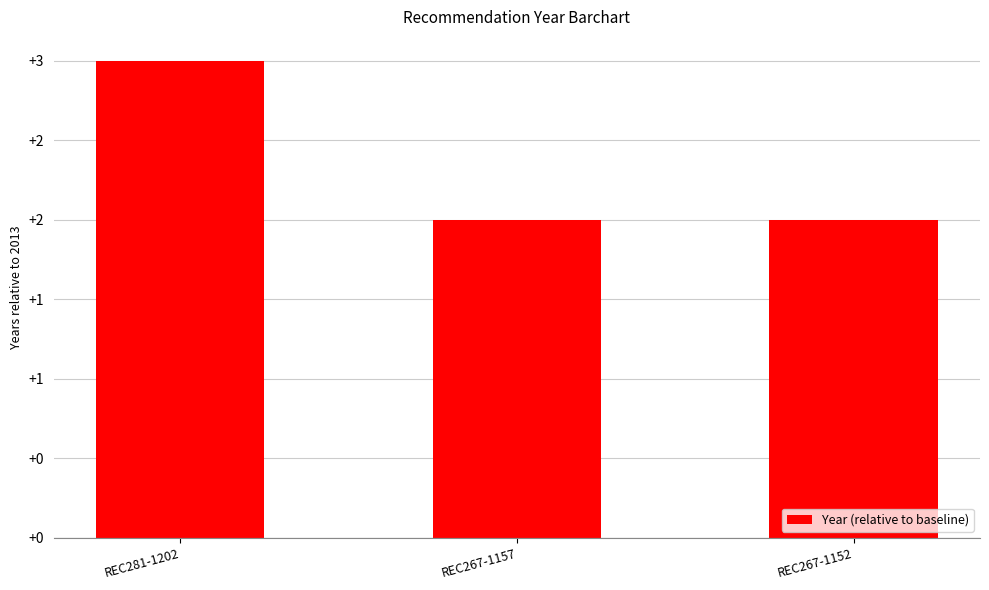

What is the change in value from REC281-1202 to REC267-1157?

-1